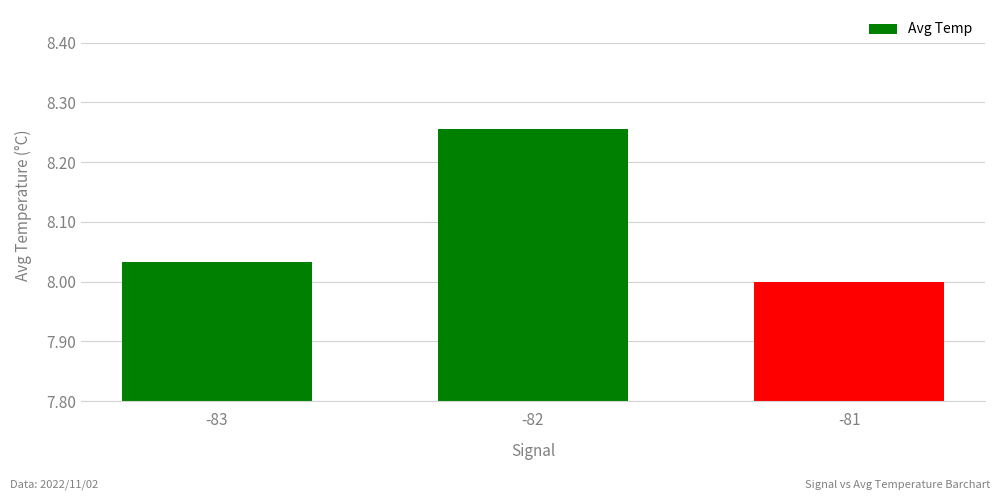

Is it true that the value at -82 is 13.9?

False